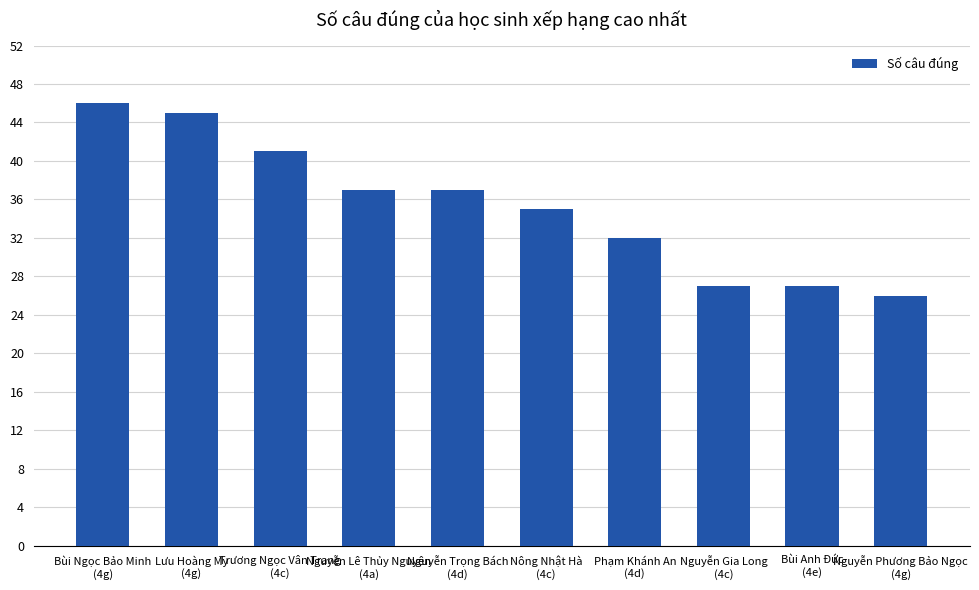

What is the label of the 8th bar from the left?

Nguyễn Gia Long
(4c)